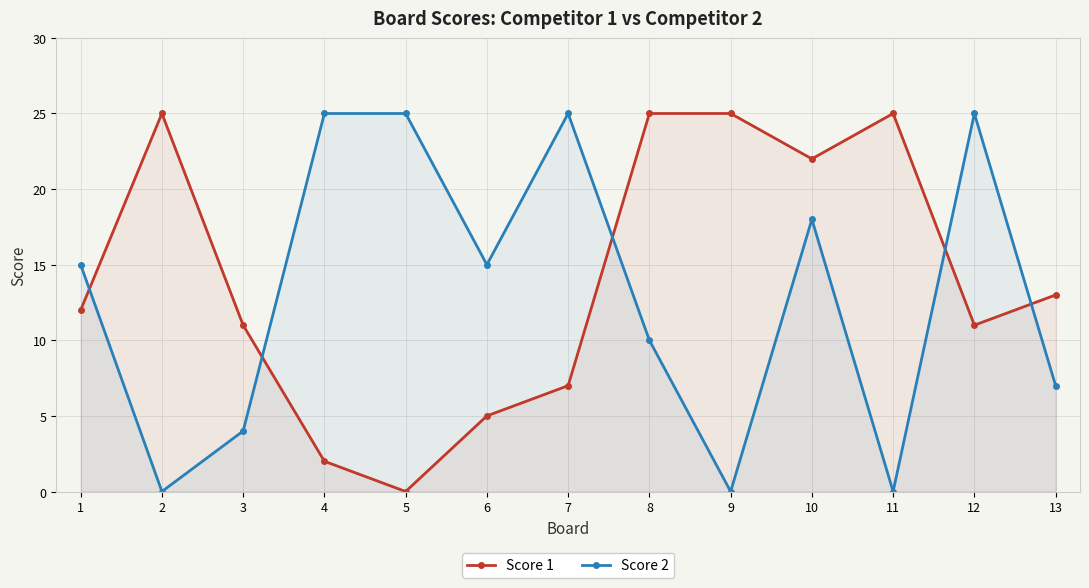

Between which two adjacent categories do Score 1 and Score 2 first intersect?

1 and 2